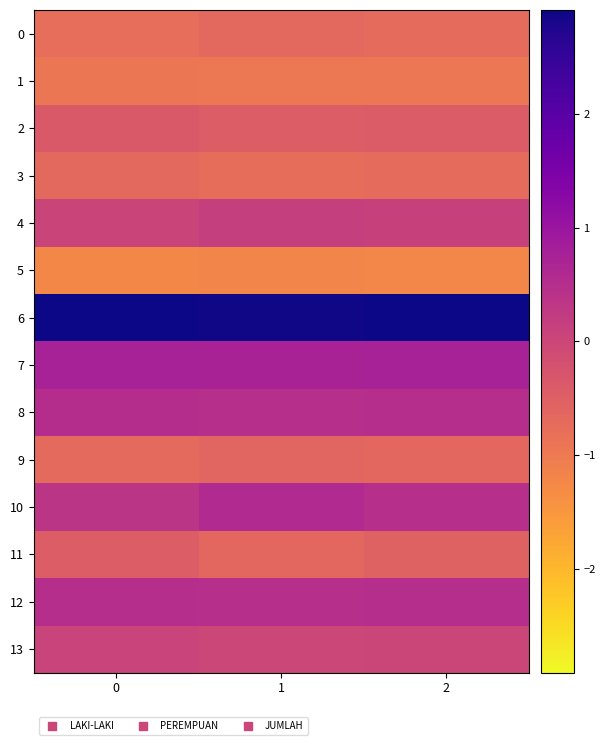

Reading left to right, extract all data points from this chart.

0: 0=-0.8	1=-0.7	2=-0.7
1: 0=-0.9	1=-1.0	2=-0.9
2: 0=-0.4	1=-0.4	2=-0.4
3: 0=-0.7	1=-0.8	2=-0.7
4: 0=0.0	1=0.1	2=0.1
5: 0=-1.2	1=-1.2	2=-1.2
6: 0=2.9	1=2.9	2=2.9
7: 0=0.8	1=0.7	2=0.8
8: 0=0.5	1=0.5	2=0.5
9: 0=-0.7	1=-0.6	2=-0.7
10: 0=0.4	1=0.6	2=0.5
11: 0=-0.5	1=-0.6	2=-0.5
12: 0=0.5	1=0.5	2=0.5
13: 0=0.0	1=-0.0	2=0.0